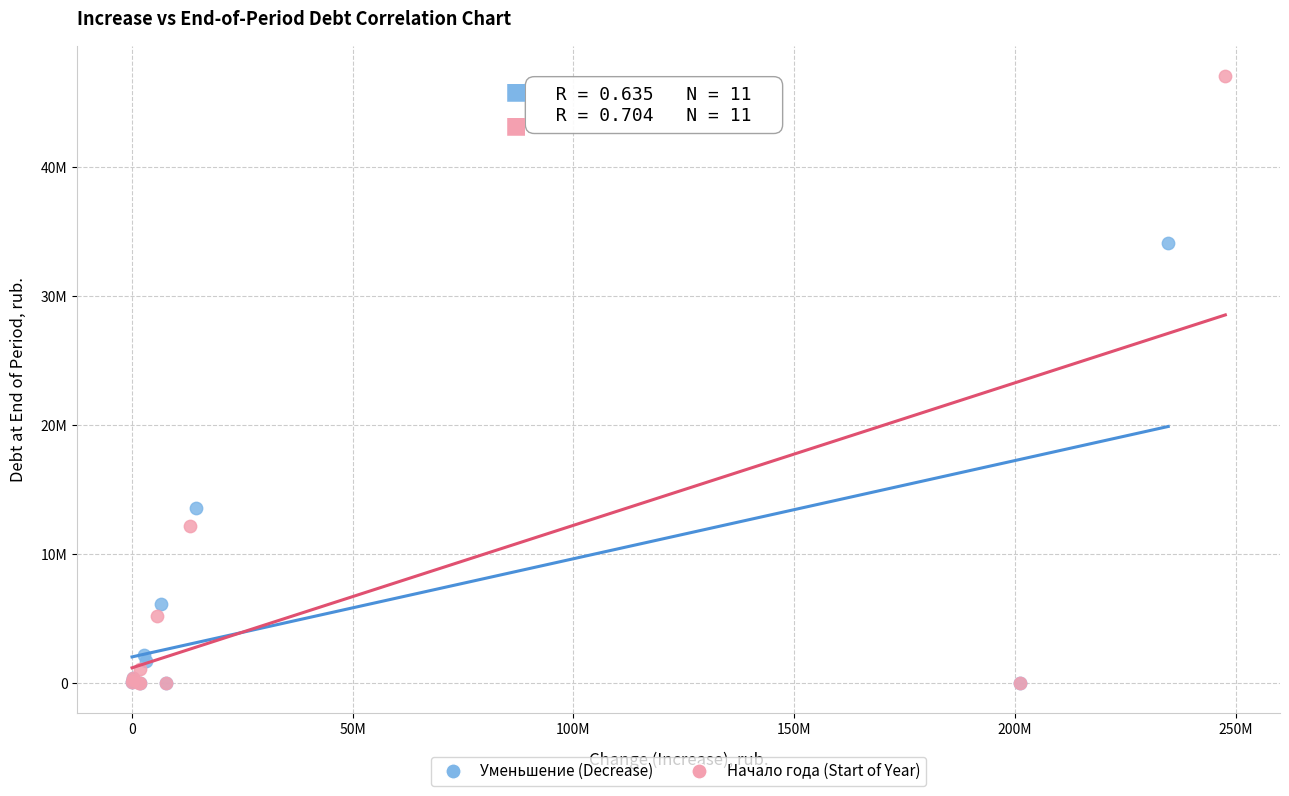

Which series reaches the maximum Y coordinate?

Начало года (Start of Year)